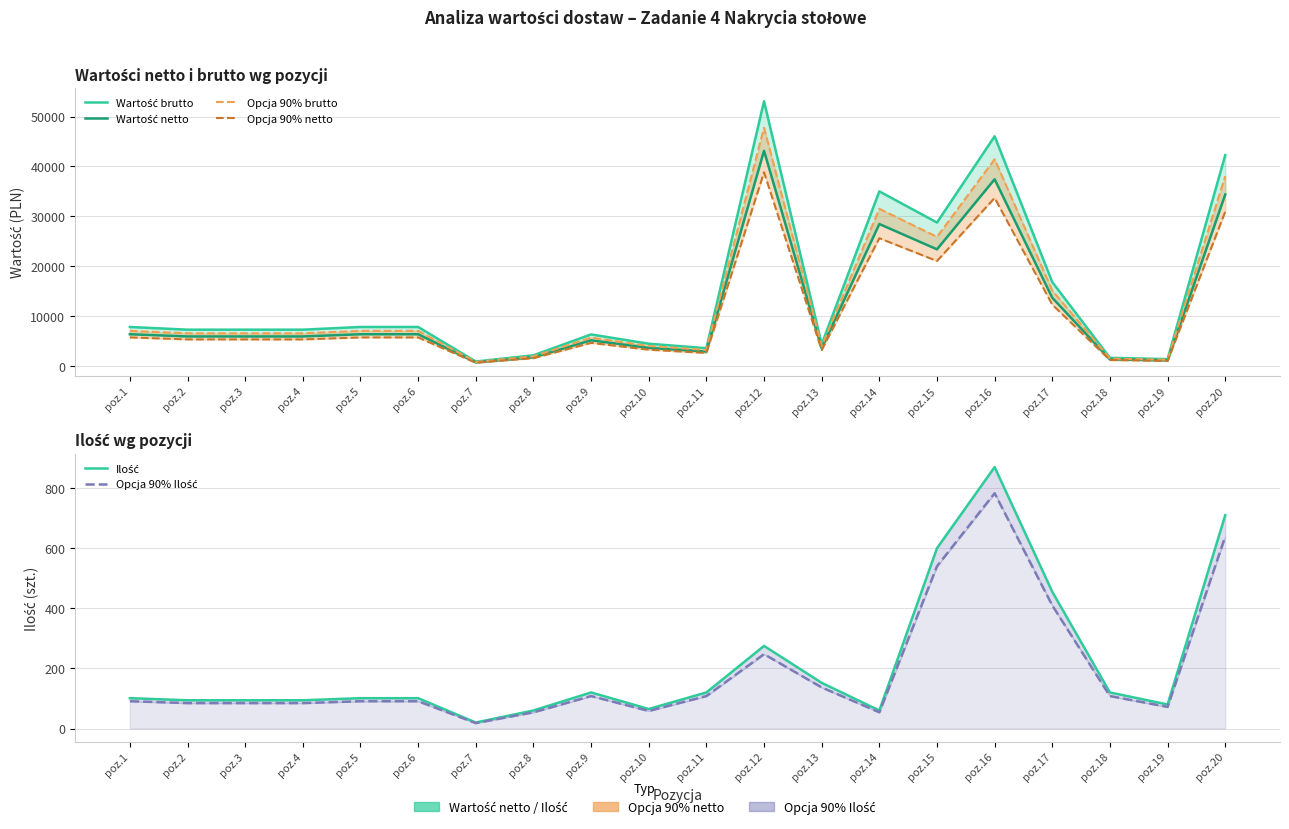

Is it true that Opcja 90% Ilość equals 90.9 at poz.1?

True